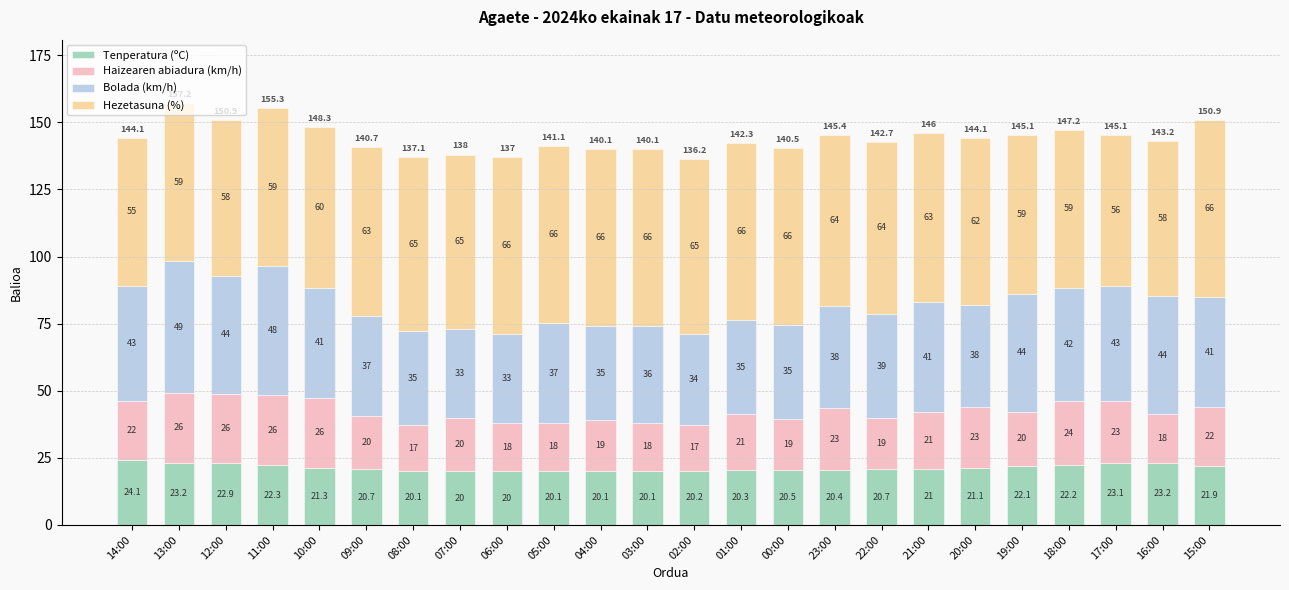

At which category is the sum across all series the highest?

13:00